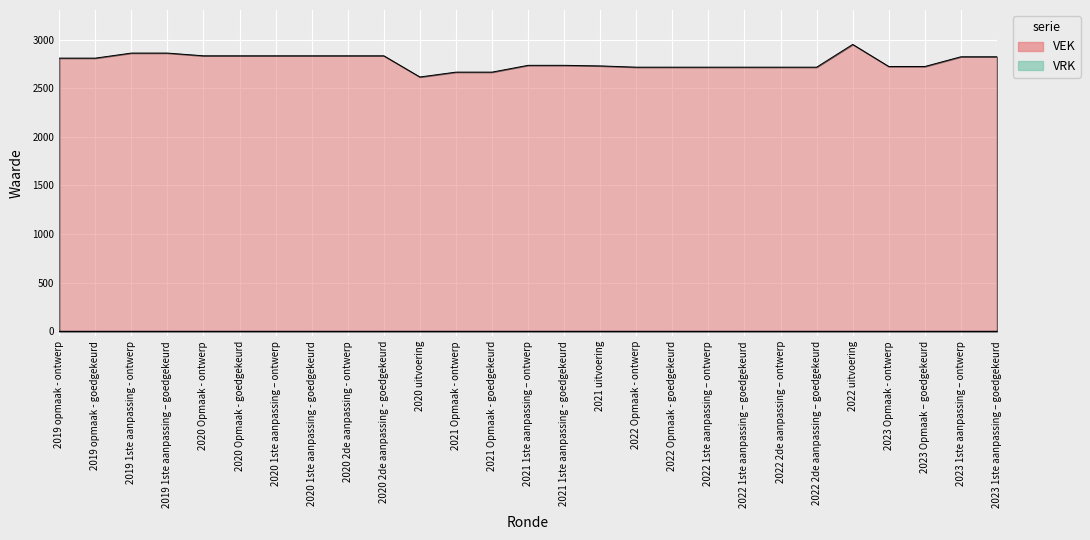

Rank the categories by value from highest to lowest.

2022 uitvoering, 2019 1ste aanpassing - ontwerp, 2019 1ste aanpassing – goedgekeurd, 2020 Opmaak - ontwerp, 2020 Opmaak - goedgekeurd, 2020 1ste aanpassing – ontwerp, 2020 1ste aanpassing - goedgekeurd, 2020 2de aanpassing - ontwerp, 2020 2de aanpassing - goedgekeurd, 2023 1ste aanpassing – ontwerp, 2023 1ste aanpassing – goedgekeurd, 2019 opmaak - ontwerp, 2019 opmaak - goedgekeurd, 2021 1ste aanpassing – ontwerp, 2021 1ste aanpassing - goedgekeurd, 2021 uitvoering, 2023 Opmaak - ontwerp, 2023 Opmaak – goedgekeurd, 2022 Opmaak - ontwerp, 2022 Opmaak - goedgekeurd, 2022 1ste aanpassing – ontwerp, 2022 1ste aanpassing – goedgekeurd, 2022 2de aanpassing – ontwerp, 2022 2de aanpassing – goedgekeurd, 2021 Opmaak - ontwerp, 2021 Opmaak - goedgekeurd, 2020 uitvoering